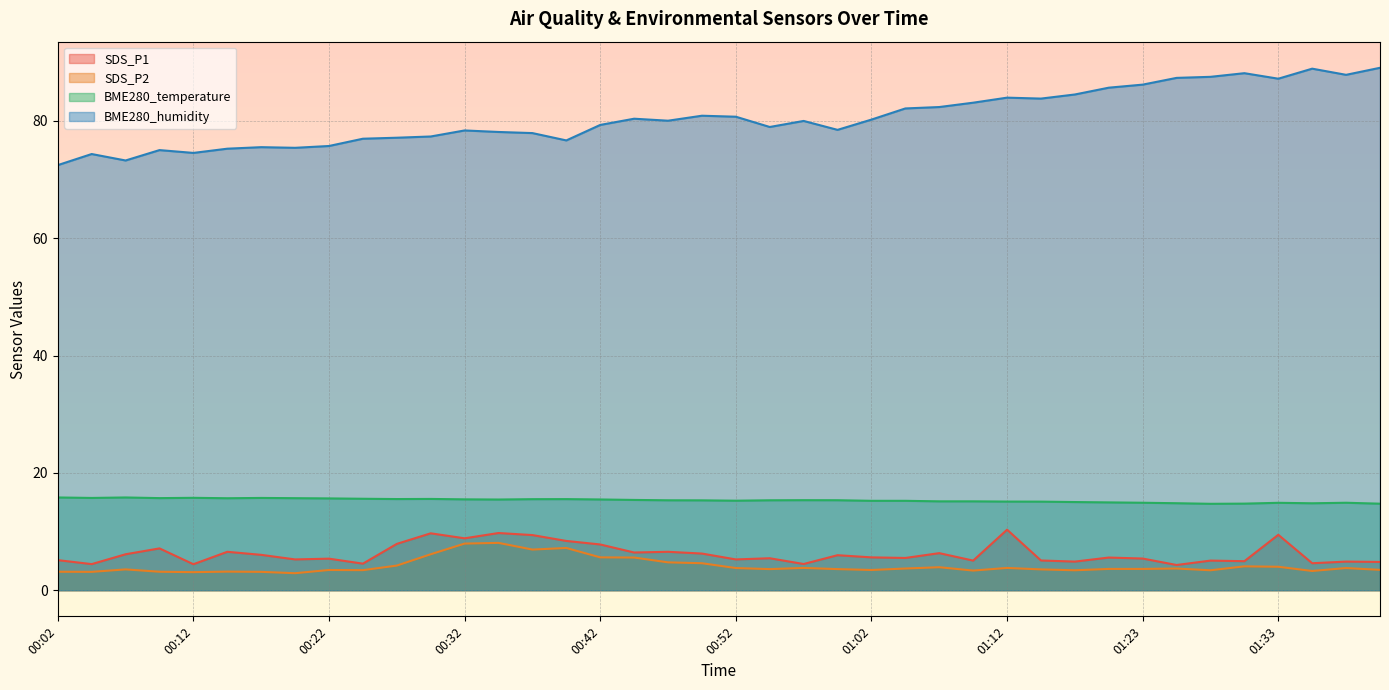

Is the value of BME280_temperature at 01:00 greater than the value of SDS_P2 at 00:04?

Yes